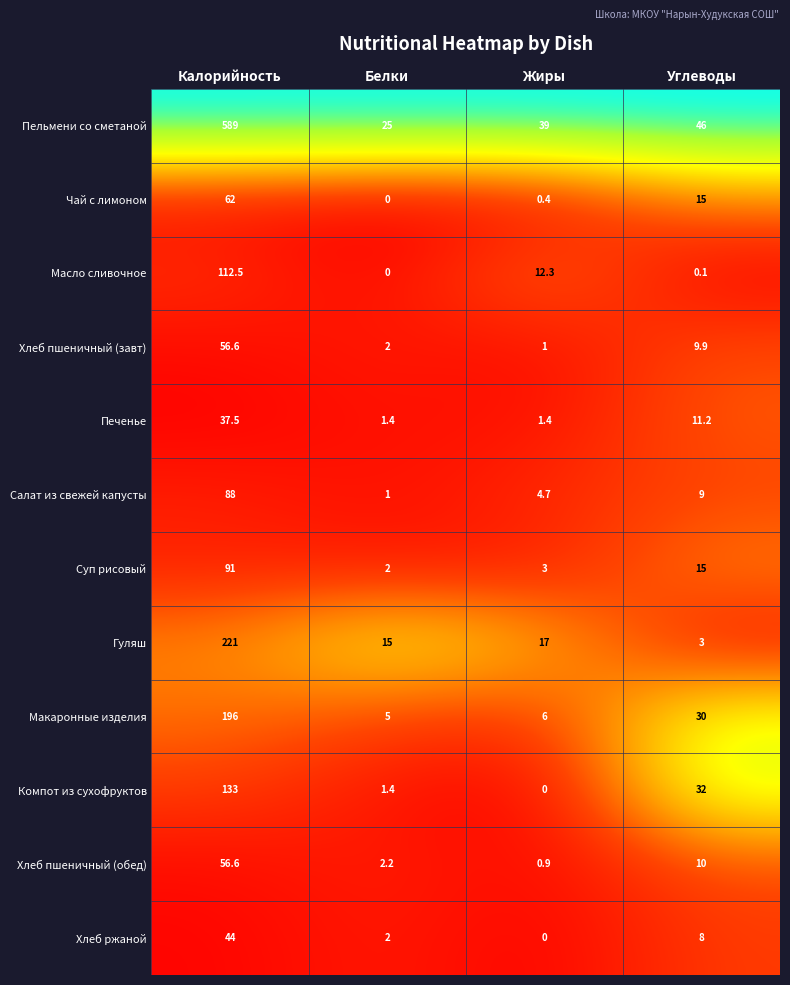

At which label does Хлеб пшеничный (обед) first exceed 10?

Калорийность